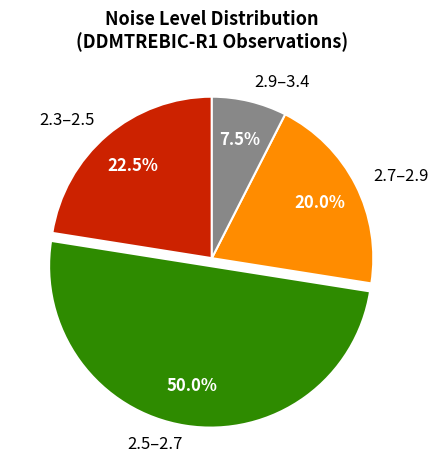

Rank the categories by value from highest to lowest.

2.5–2.7, 2.3–2.5, 2.7–2.9, 2.9–3.4